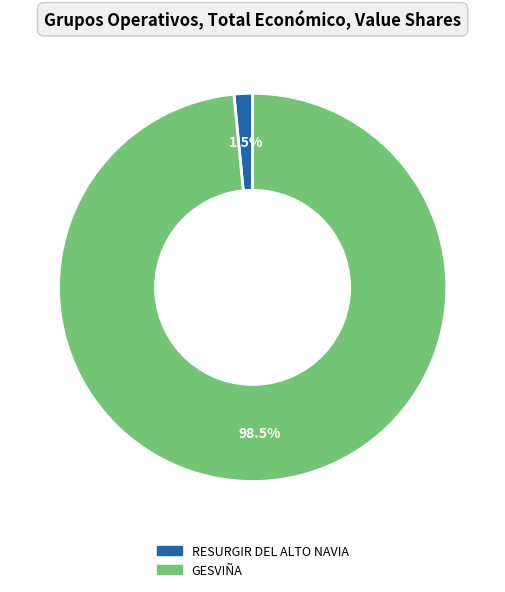

Is there any slice that represents more than half of the pie?

Yes